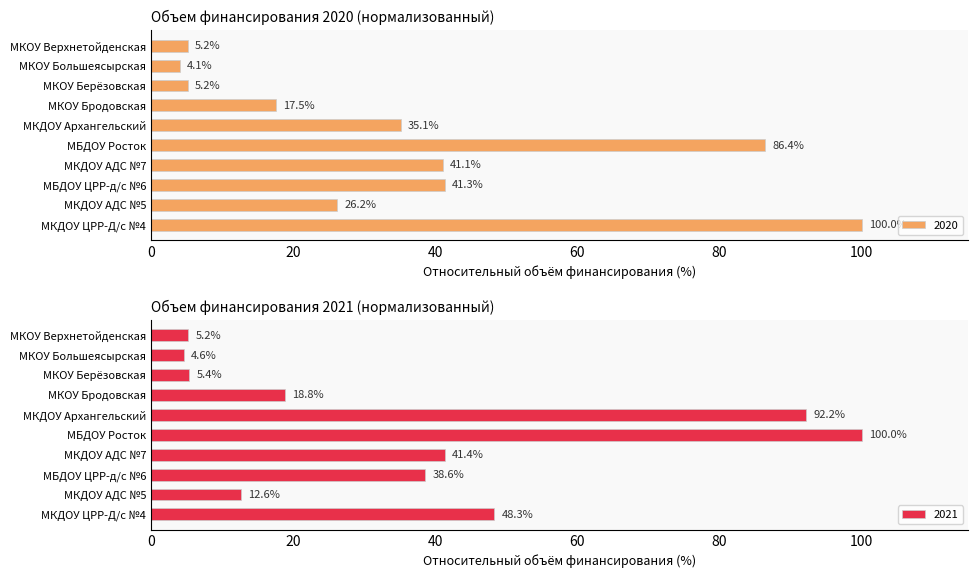

What is the average value of the 2021 series?

36.7